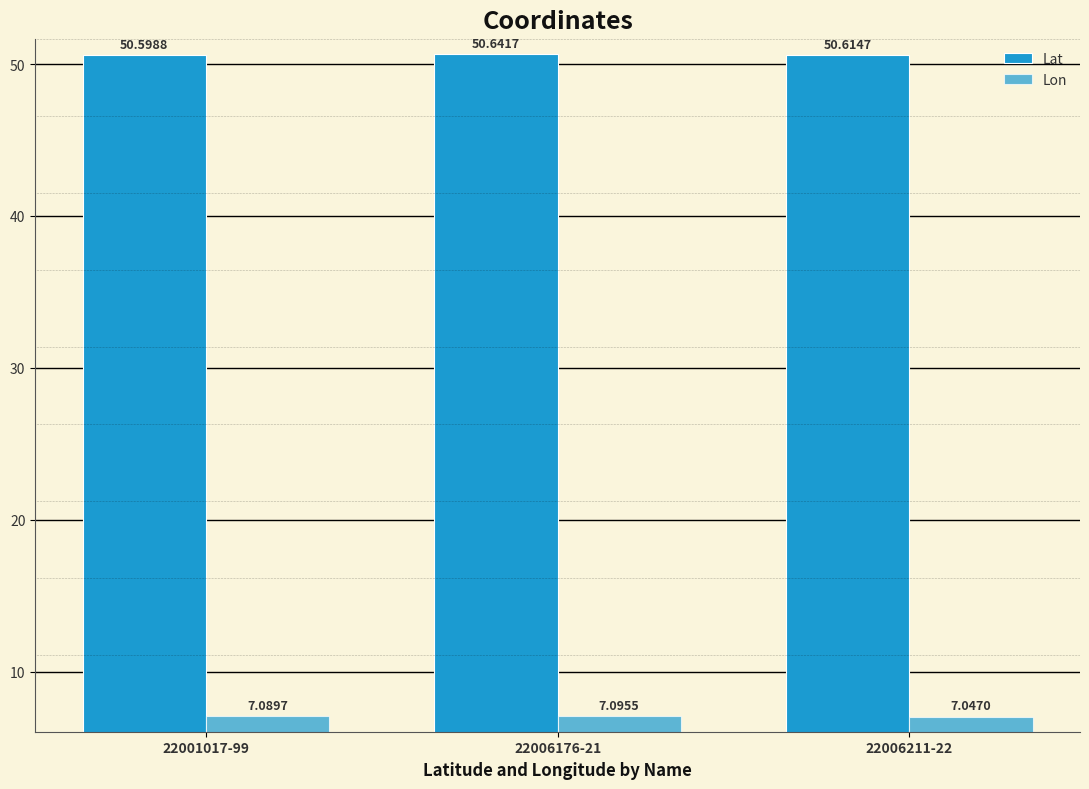

What is the total value across all series at 22006211-22?

57.7